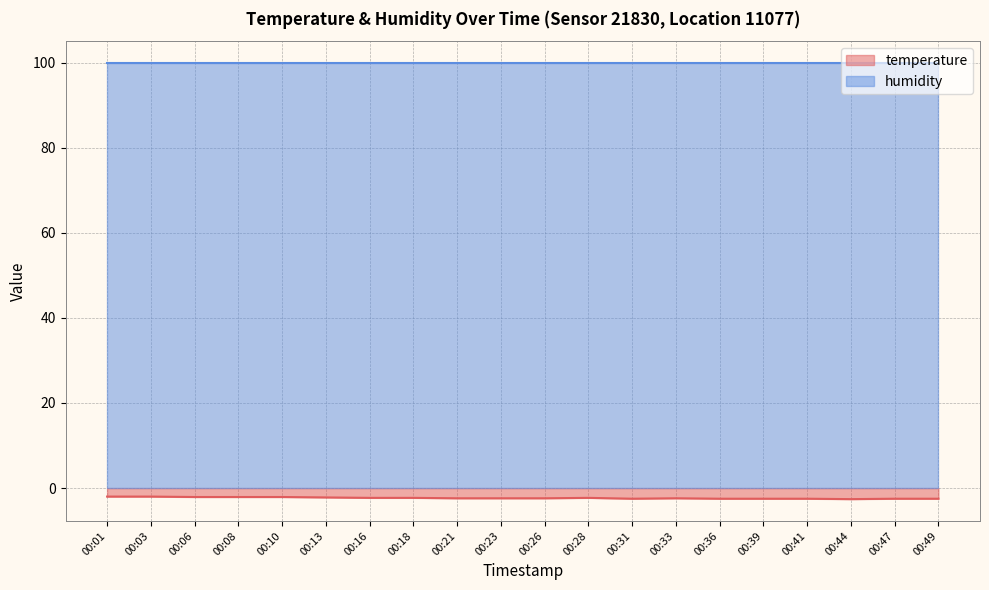

List the labels in order of value, smallest first.

00:44, 00:31, 00:36, 00:39, 00:41, 00:47, 00:49, 00:21, 00:23, 00:26, 00:33, 00:16, 00:18, 00:28, 00:13, 00:06, 00:08, 00:10, 00:01, 00:03